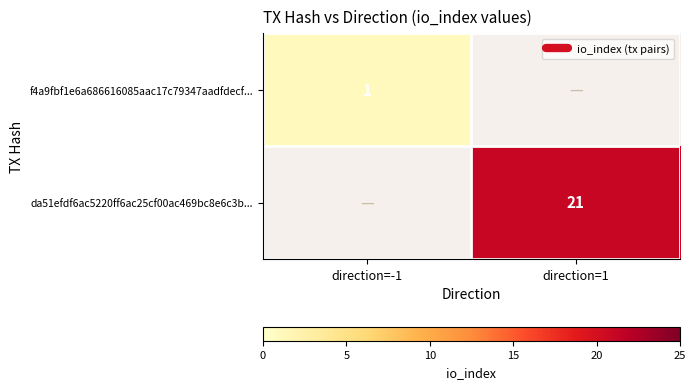

At which label is f4a9fbf1e6a686616085aac17c79347aadfdecf... closest to 1?

direction=-1